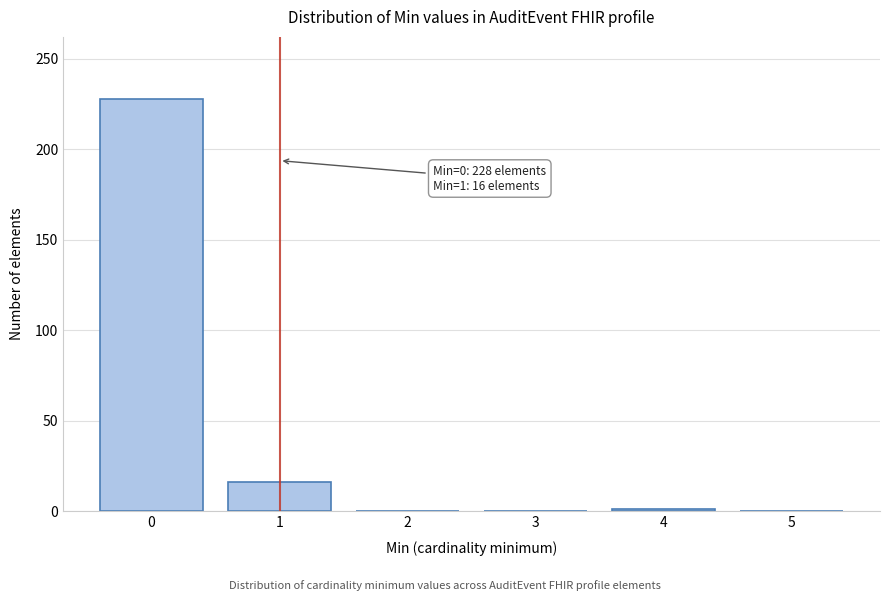

True or false: the data shows 228 at 0.

True